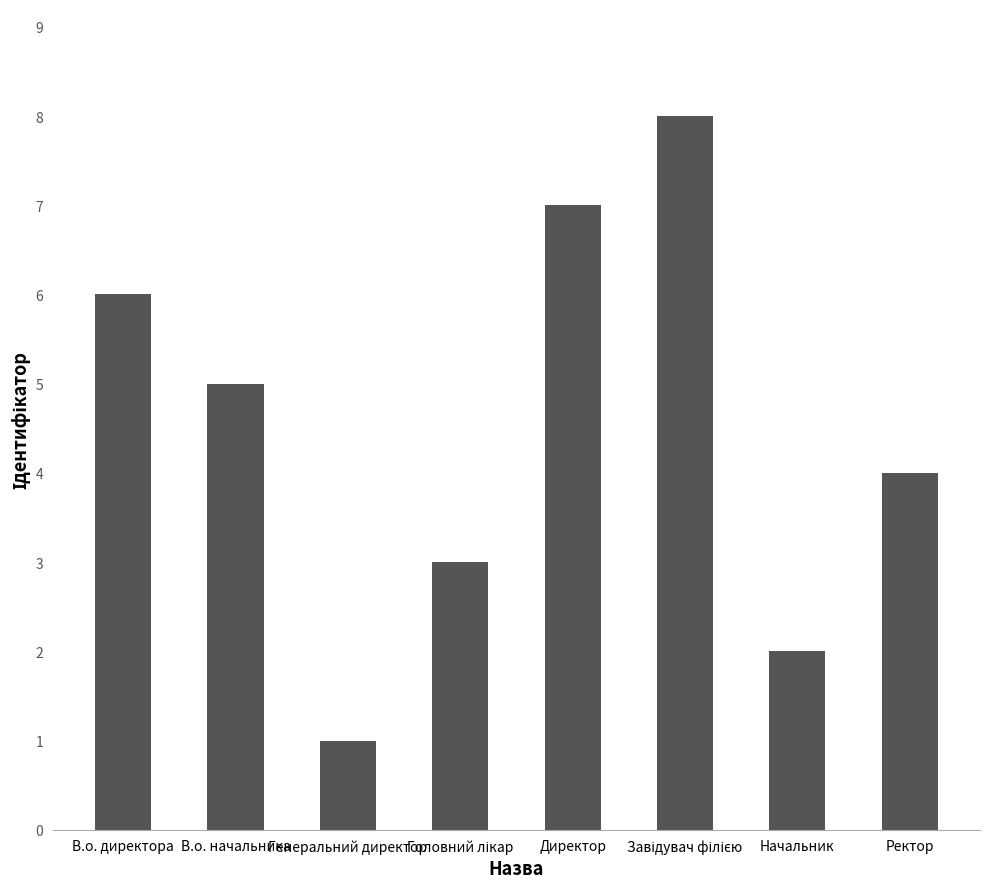

What is the minimum value shown in the chart?

1